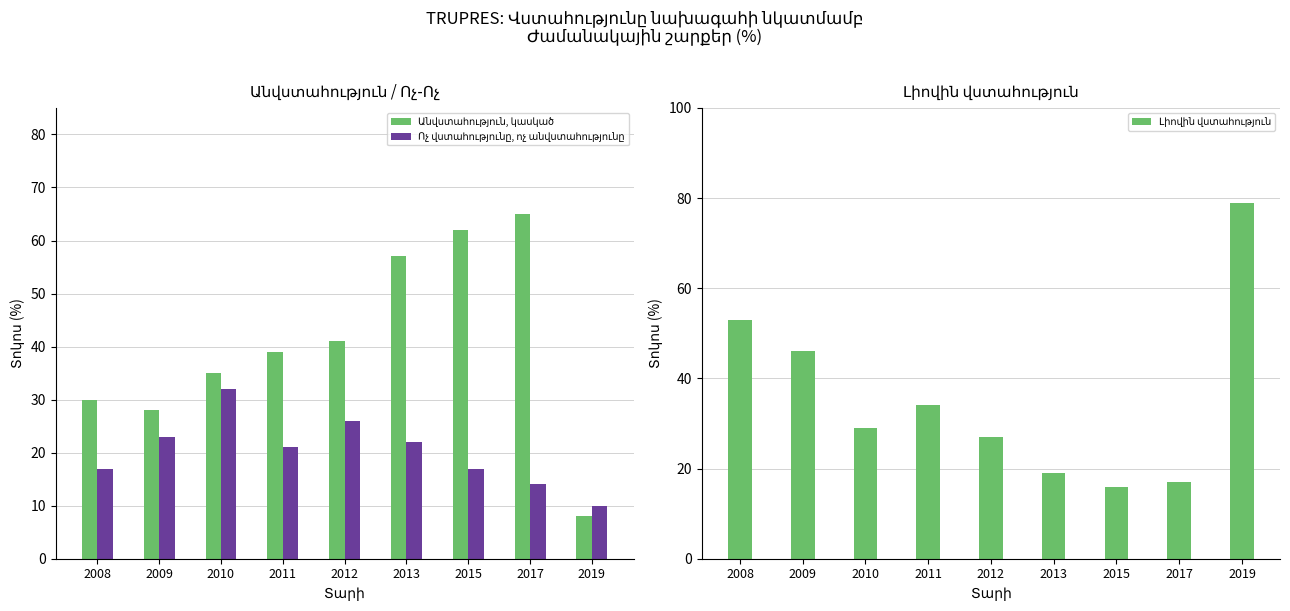

Reading left to right, extract all data points from this chart.

Անվստահություն, կասկած: 2008=30	2009=28	2010=35	2011=39	2012=41	2013=57	2015=62	2017=65	2019=8
Ոչ վստահությունը, ոչ անվստահությունը: 2008=17	2009=23	2010=32	2011=21	2012=26	2013=22	2015=17	2017=14	2019=10
Լիովին վստահություն: 2008=53	2009=46	2010=29	2011=34	2012=27	2013=19	2015=16	2017=17	2019=79